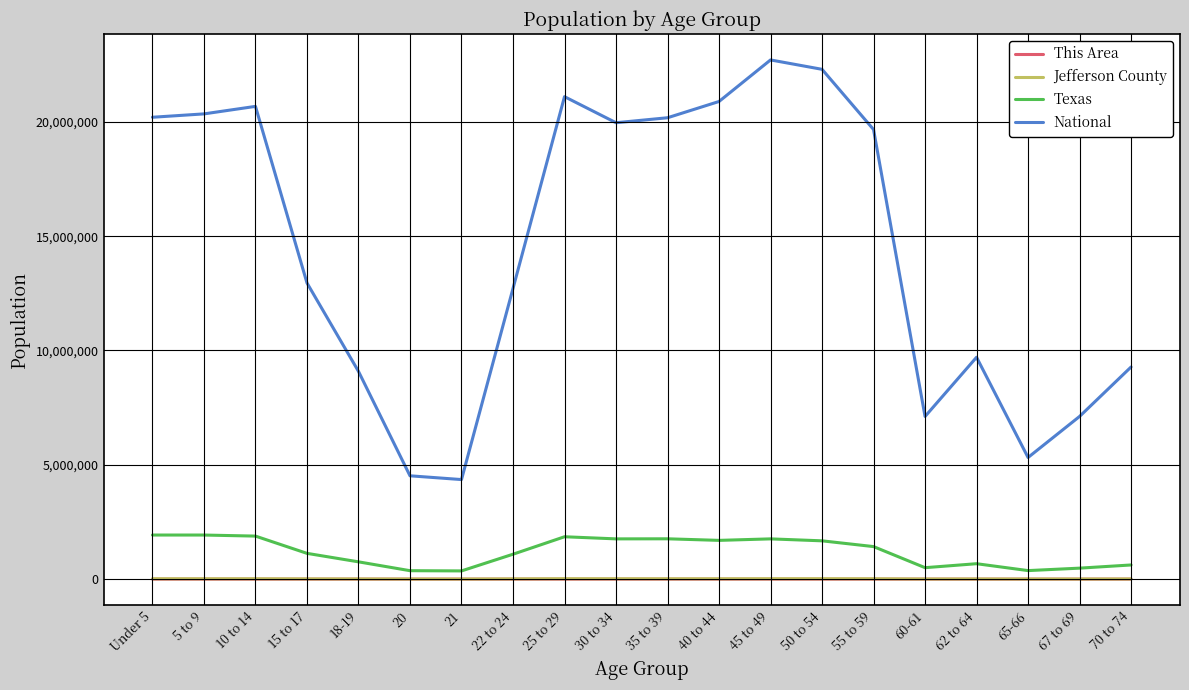

Which series has the largest total across all categories?

National